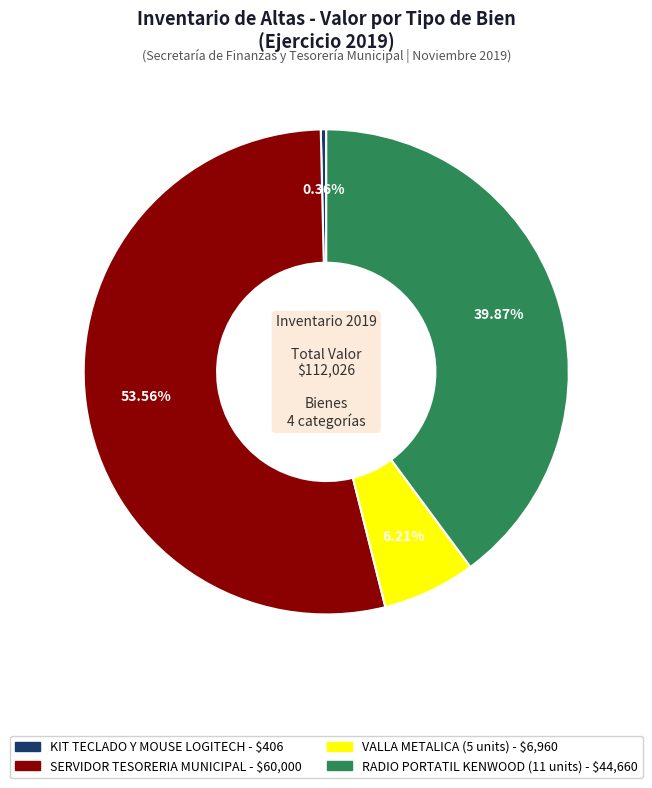

What is the largest slice in the pie chart?

SERVIDOR PARA TESORERIA MUNICIPAL